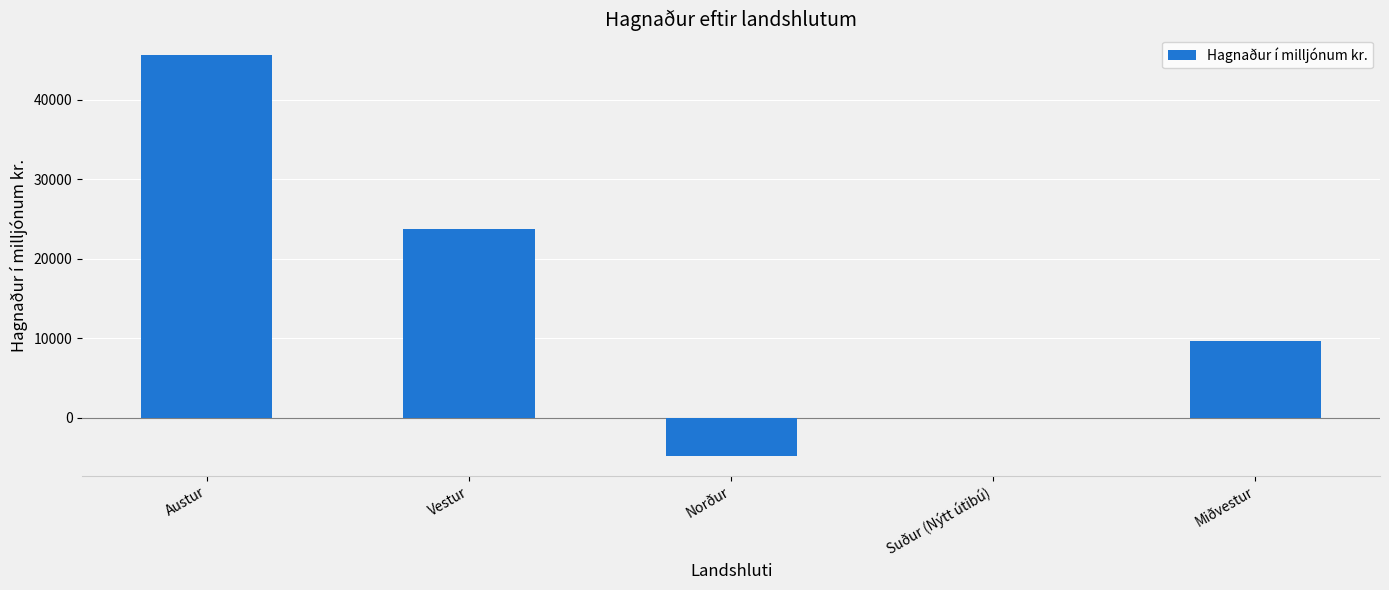

The value at Suður (Nýtt útibú) is -29145. True or false?

False